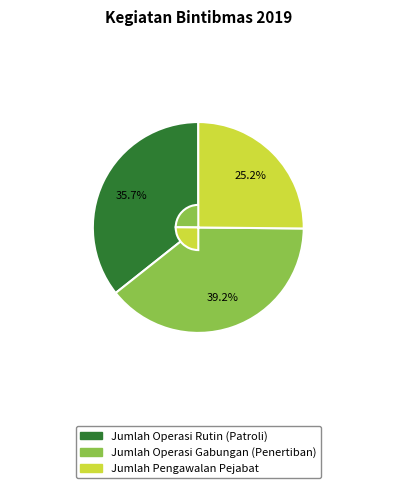

To the nearest percent, what is the difference between the largest and smallest slice percentages?

14%